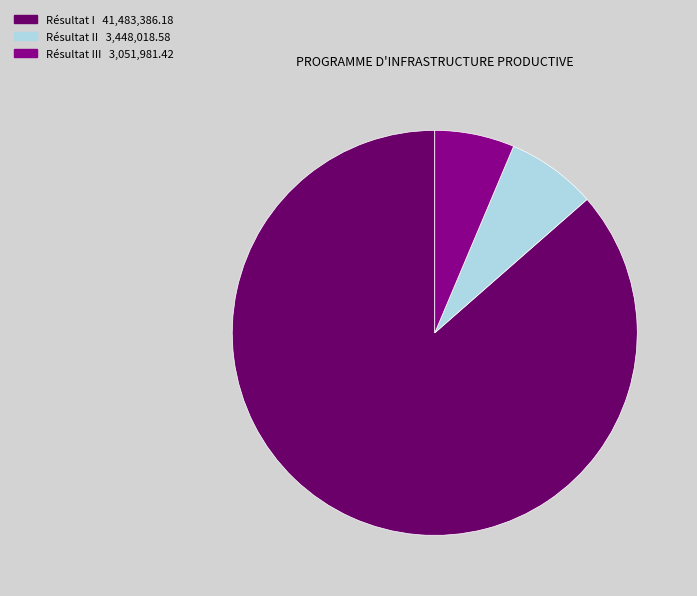

Is there any slice that represents more than half of the pie?

Yes